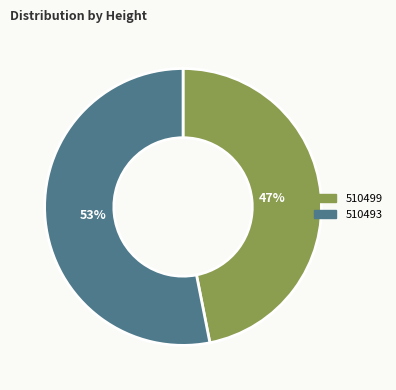

Which has a higher value, 510499 or 510493?

510493